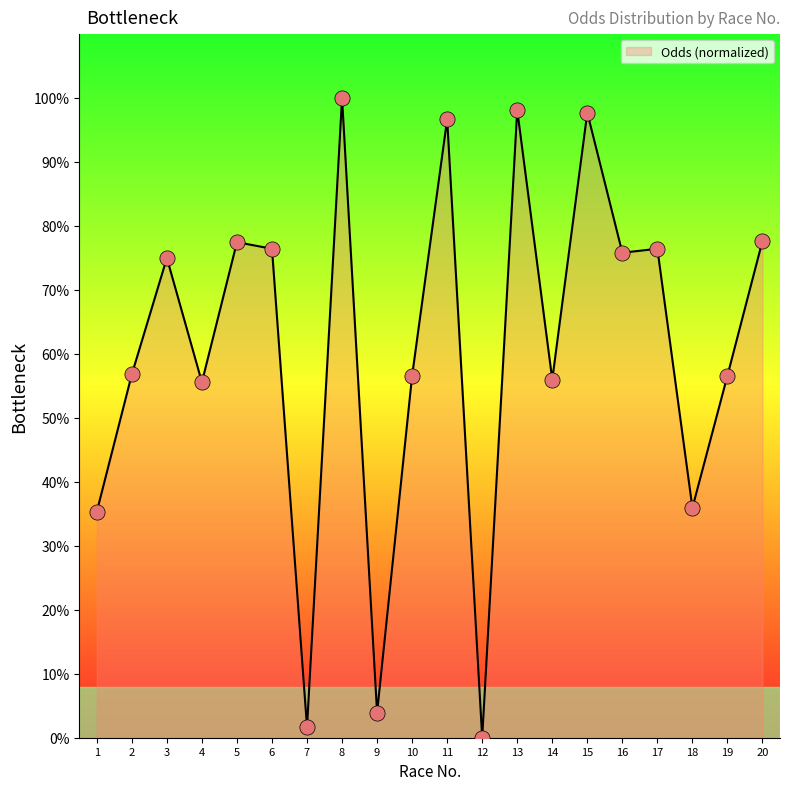

Between 18 and 2, which is larger?

2